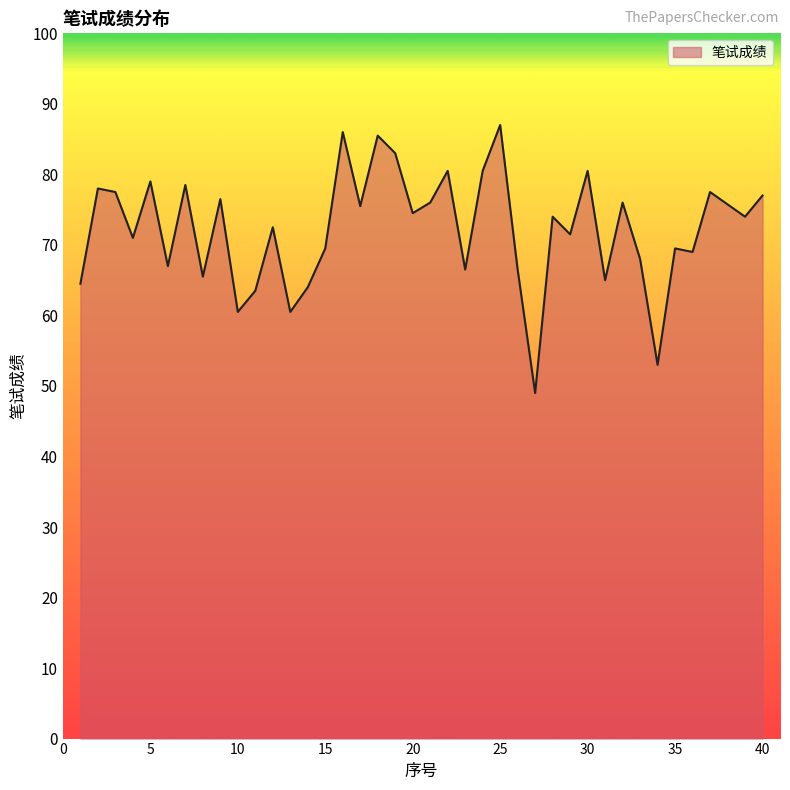

What is the greatest value displayed?

87.0